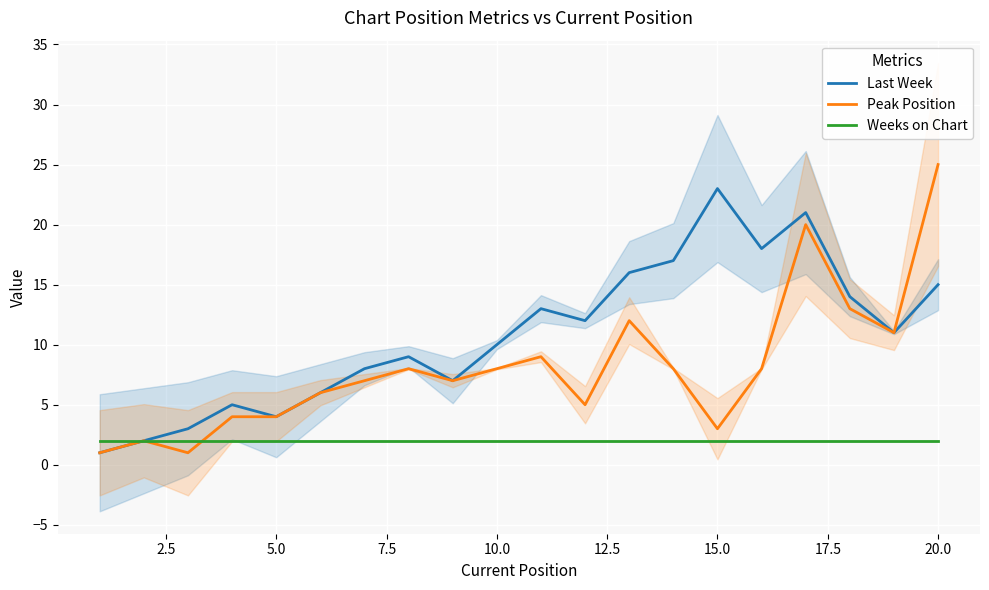

Rank the series by their average value, from lowest to highest.

Weeks on Chart, Peak Position, Last Week